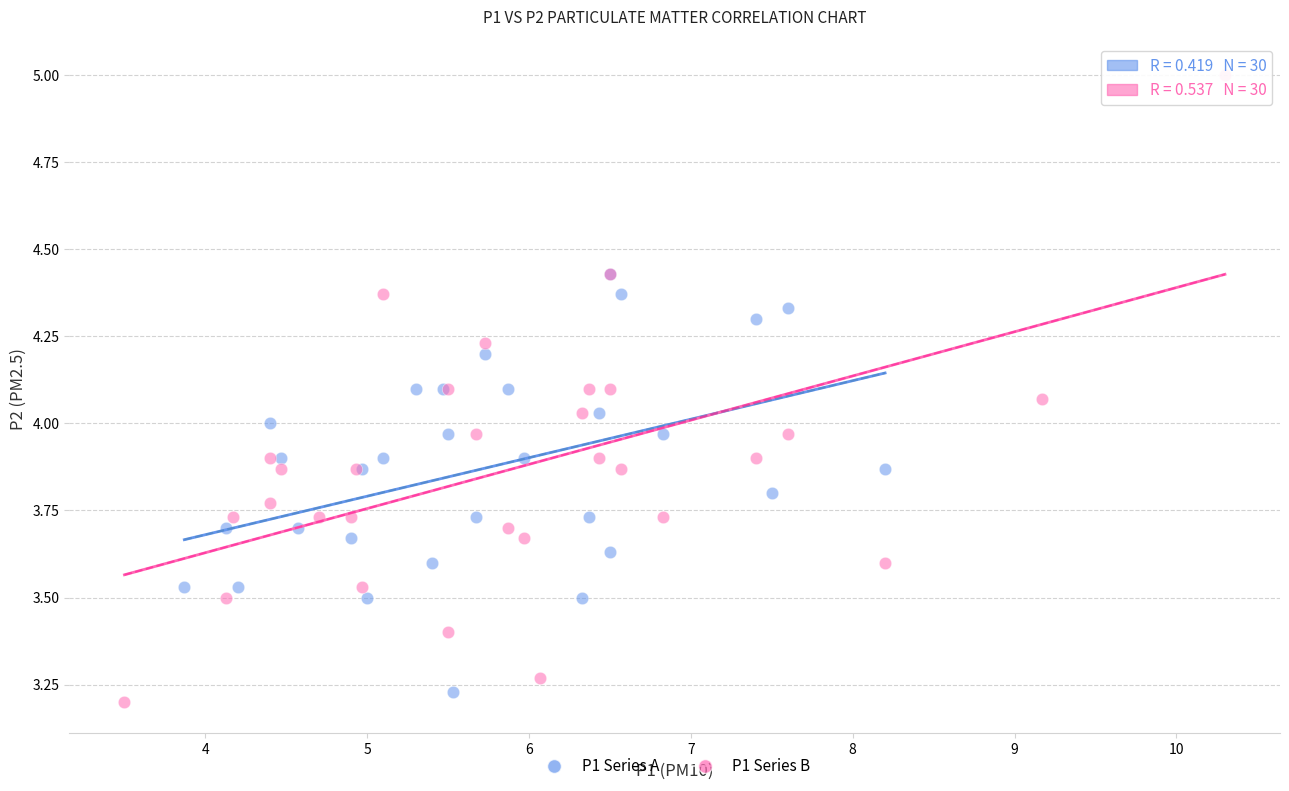

Which series has the widest spread of Y values?

P1 Series B